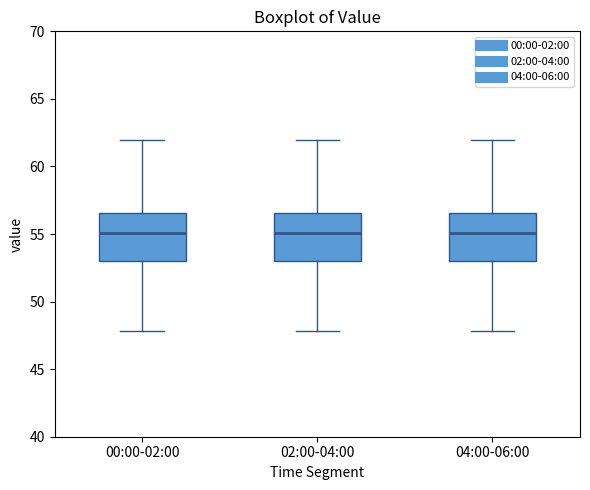

Reading left to right, transcribe this box plot: for each box, give where its median line is, the range the box spans, and where its two whiskers end, as read against the y-axis. The values are not printed on the chart, so give them approximately, as read against the axis.

00:00-02:00: median 55.0, box 53.0 to 56.5, whiskers 48.0 to 62.0
02:00-04:00: median 55.0, box 53.0 to 56.5, whiskers 48.0 to 62.0
04:00-06:00: median 55.0, box 53.0 to 56.5, whiskers 48.0 to 62.0